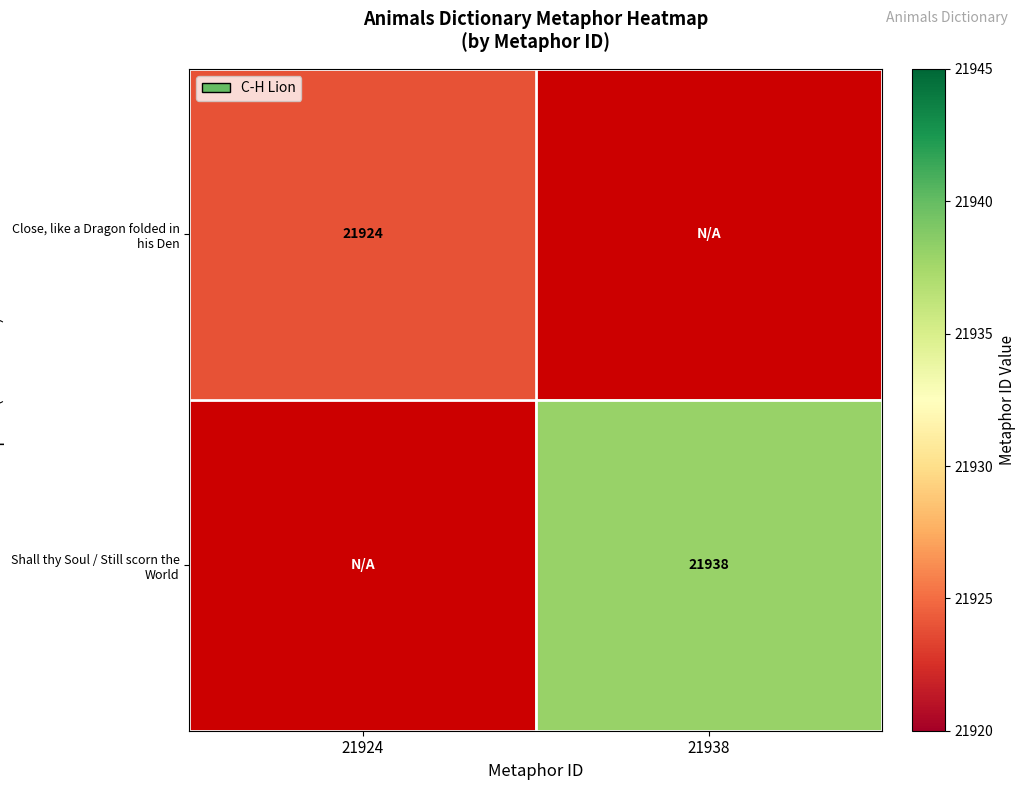

The value of Close, like a Dragon folded in his Den at 21924 is 11904. True or false?

False